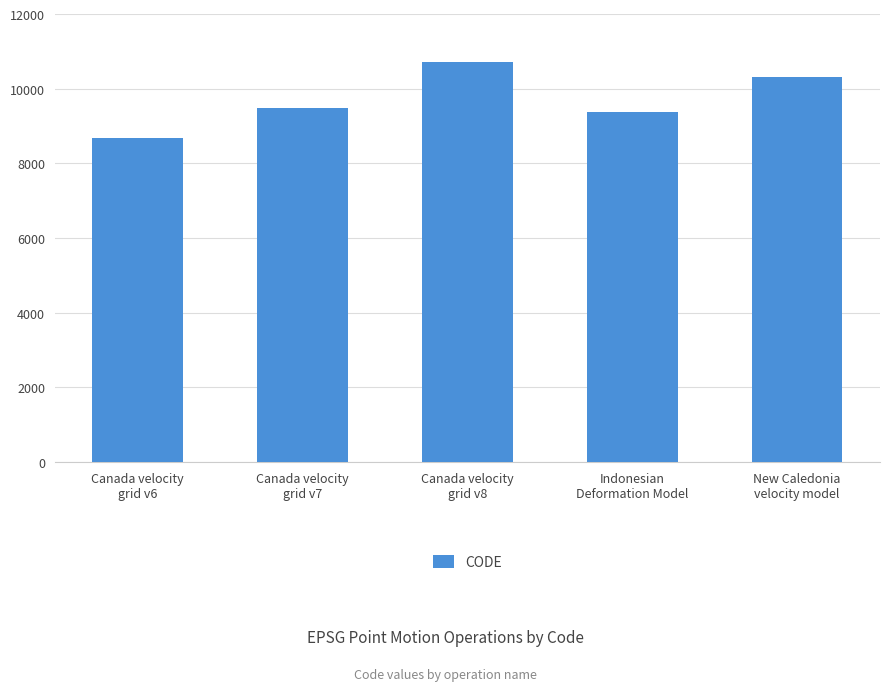

What is the average value?

9713